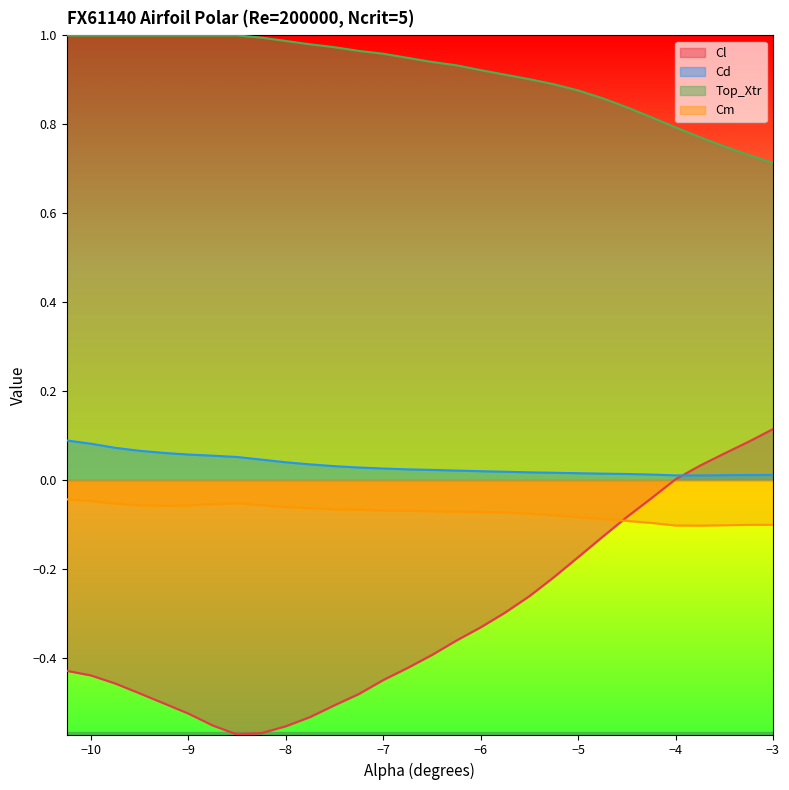

True or false: Top_Xtr has more than 0 points higher than both neighbors.

False